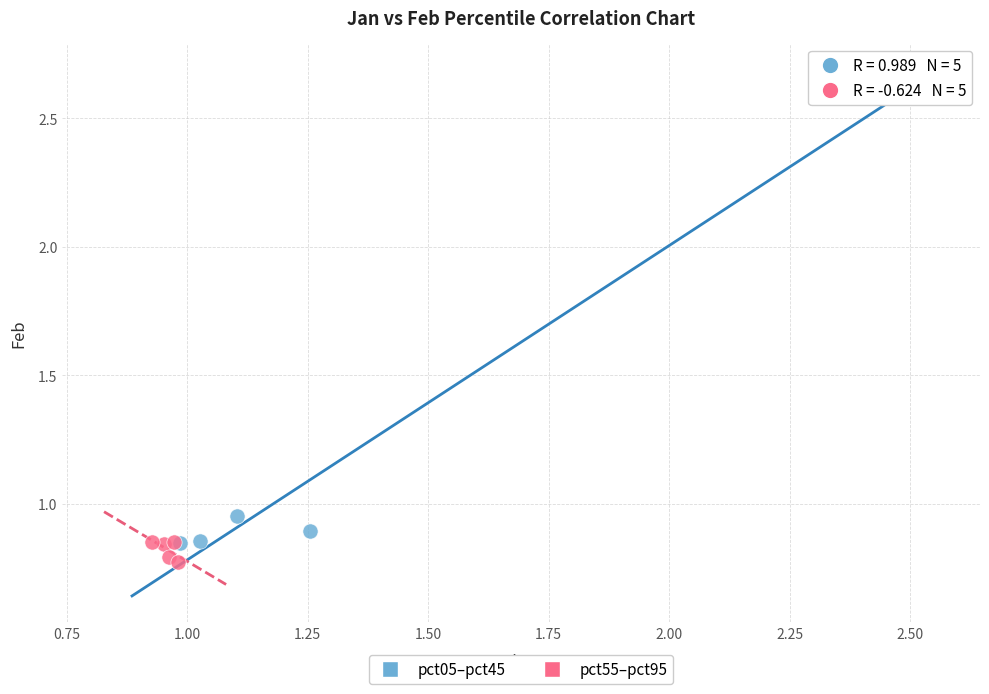

Which series reaches the minimum Y coordinate?

pct55–pct95